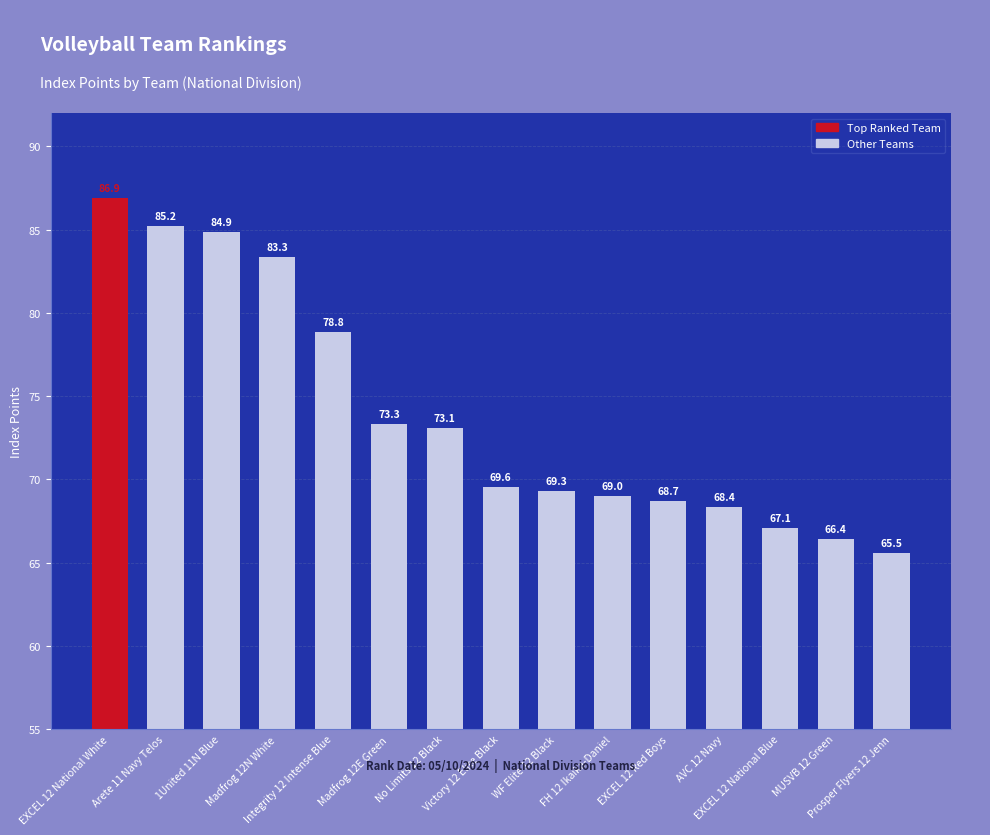

What is the difference between the maximum and minimum values?

21.4